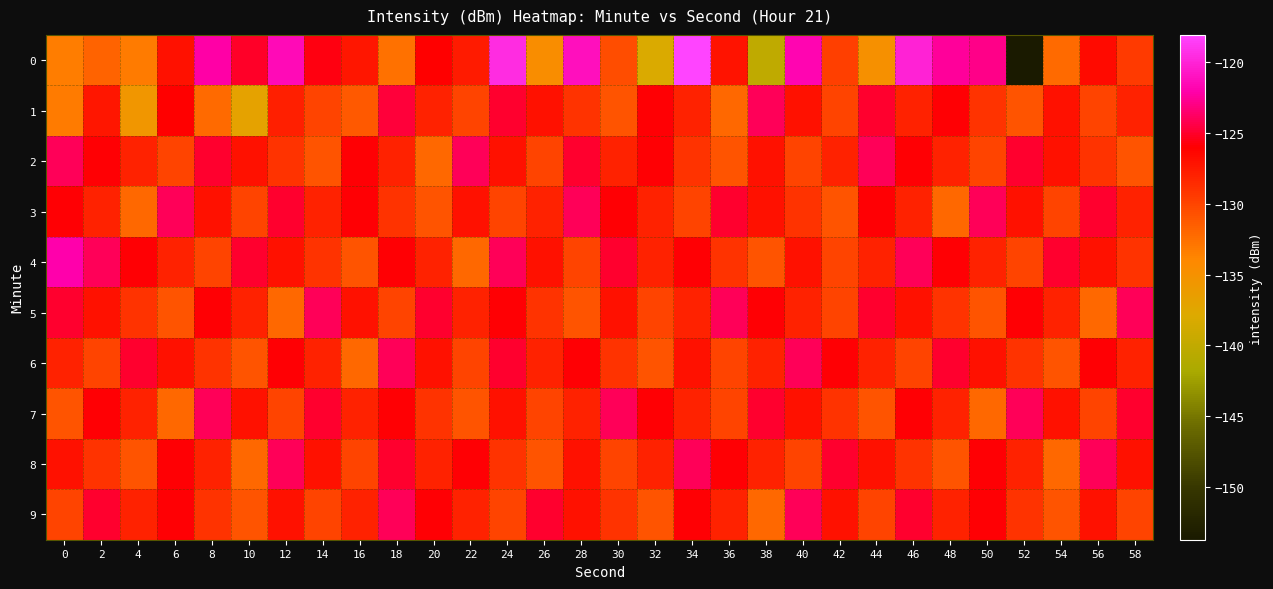

What is the difference between the highest and lowest values at 52?

29.7